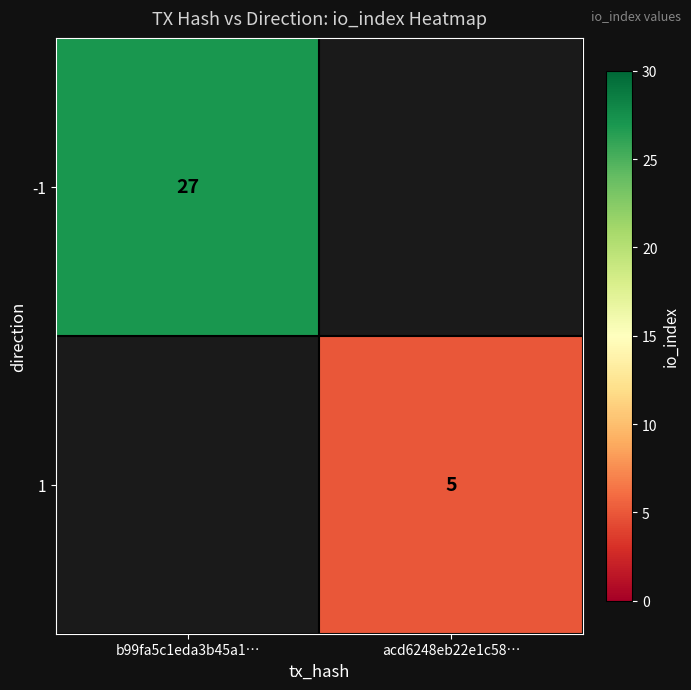

The 1 series shows 7 at acd6248eb22e1c58…. True or false?

False